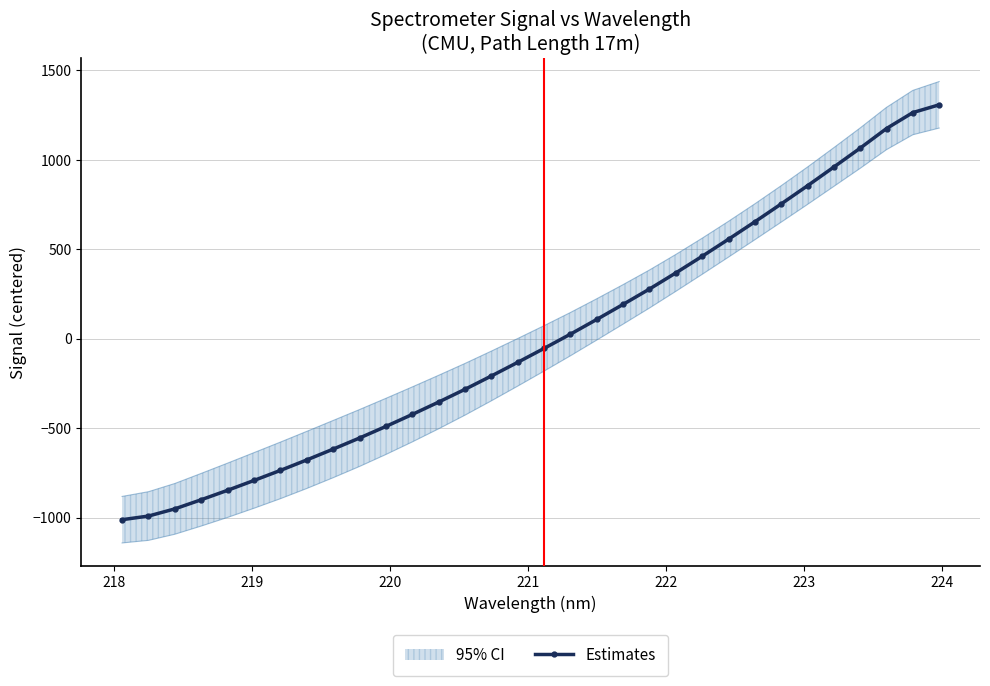

What is the maximum value for Estimates?

1308.1